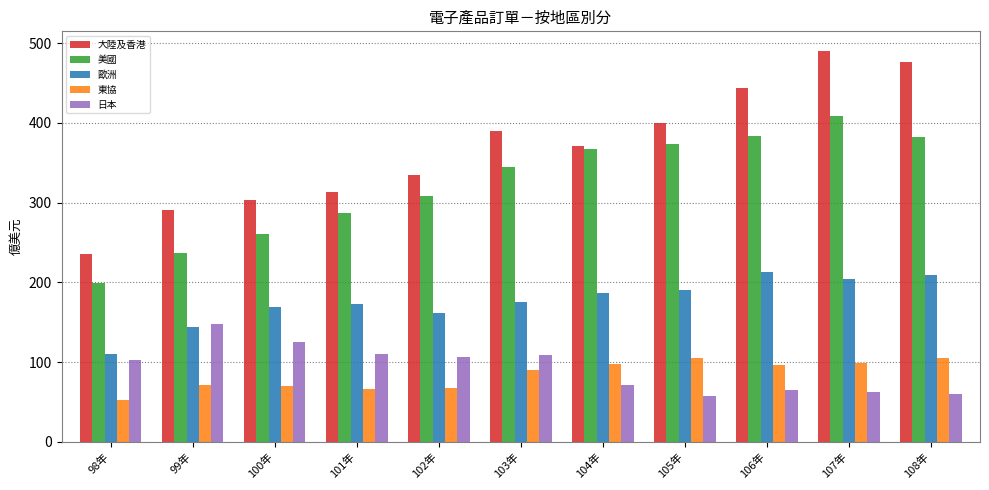

True or false: 歐洲 has a value of 377.5 at 108年.

False